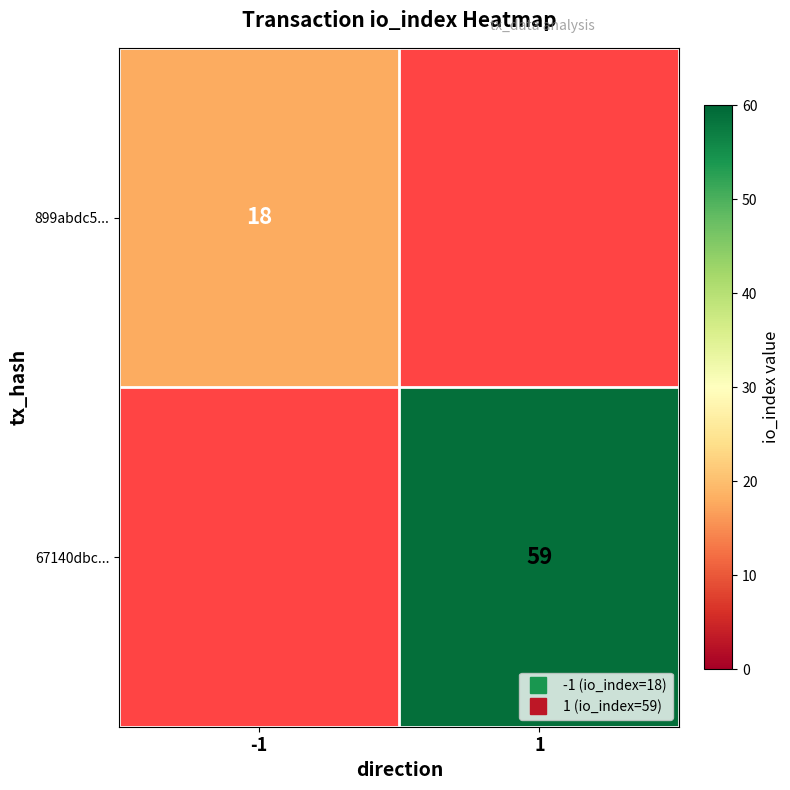

Rank the series by their maximum value, from lowest to highest.

899abdc5..., 67140dbc...